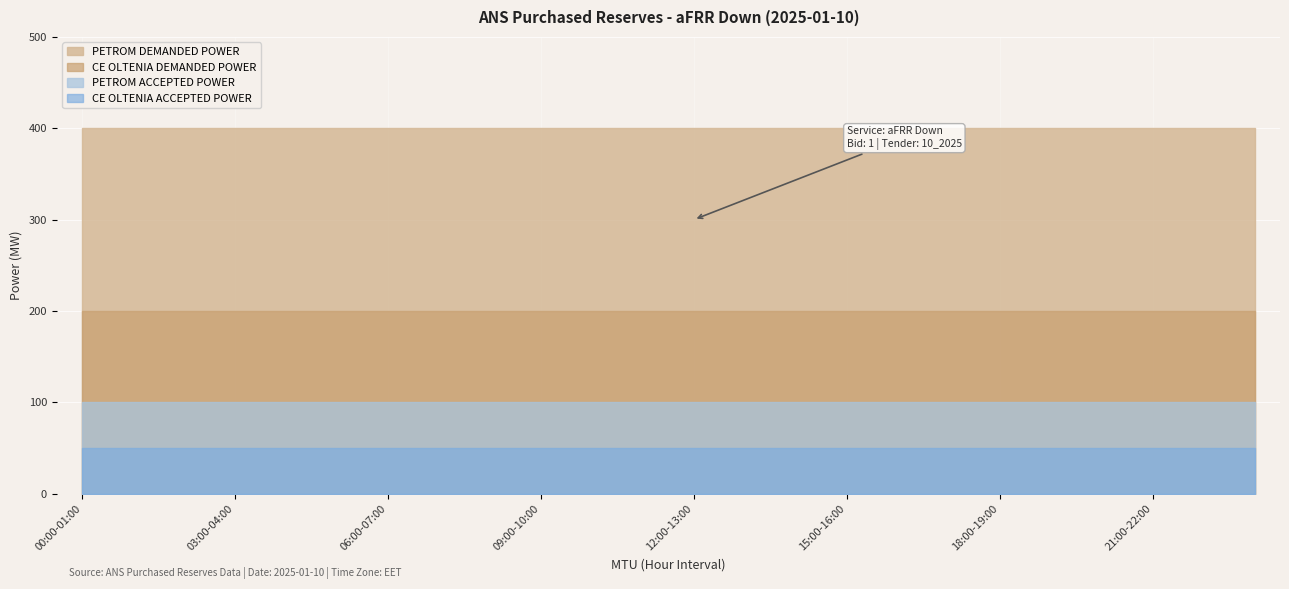

How many categories are shown in the chart?

24